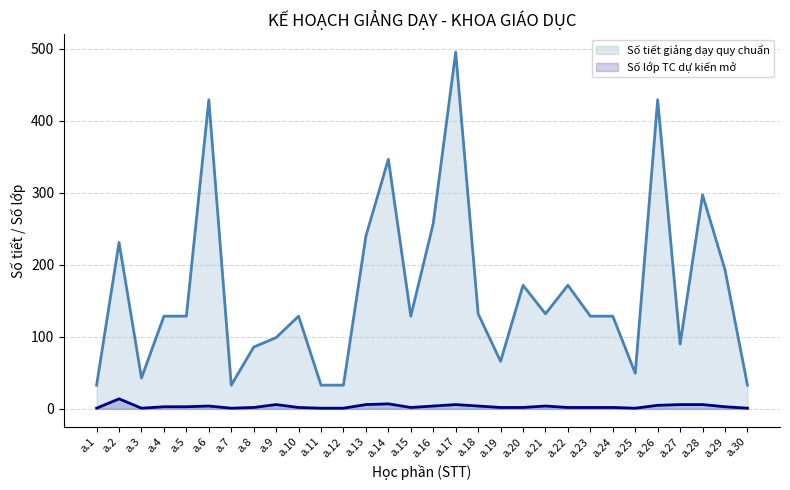

What is the total value across all series at a.29?

196.1